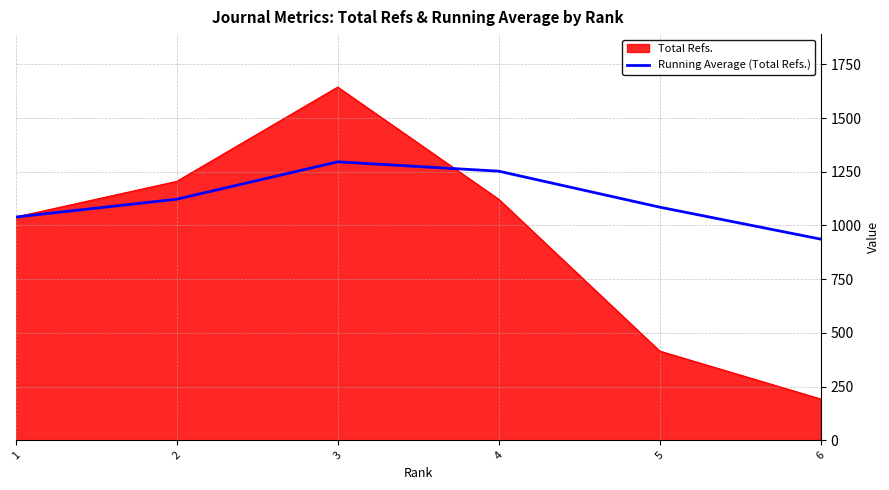

What is the smallest value displayed?

192.0